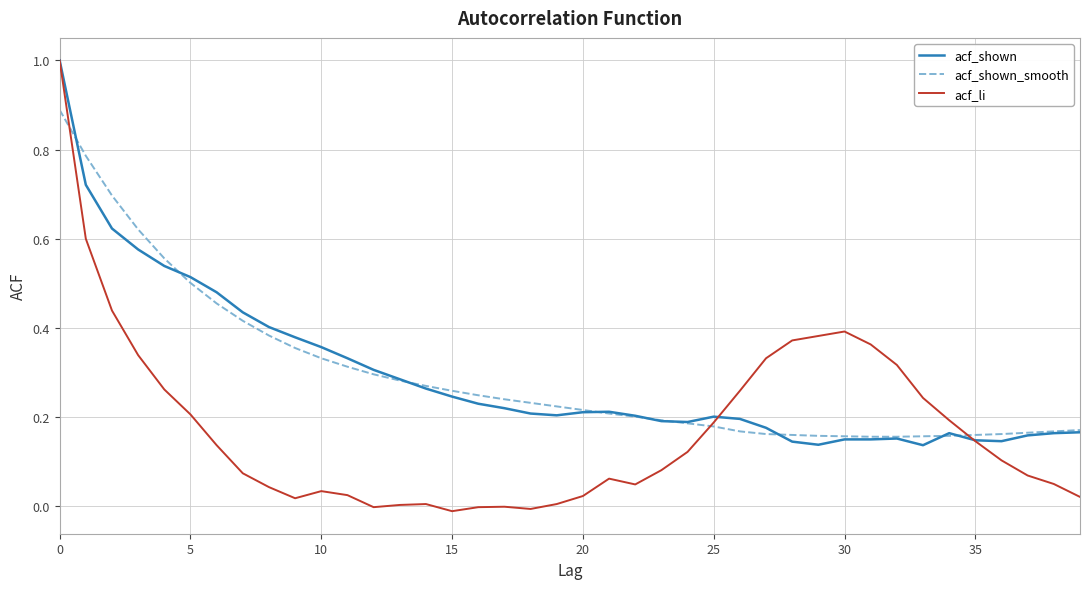

What are all the series names shown in the legend?

acf_shown, acf_shown_smooth, acf_li